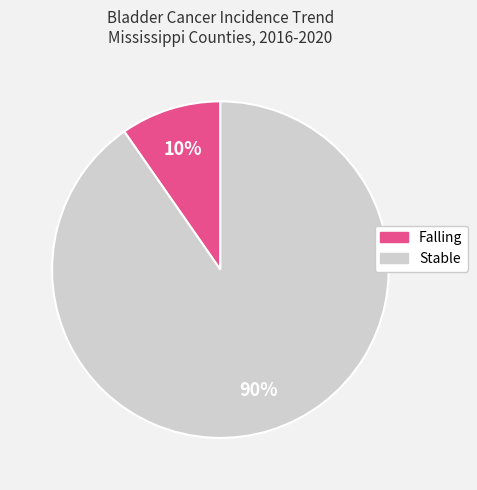

Does any single category account for the majority?

Yes